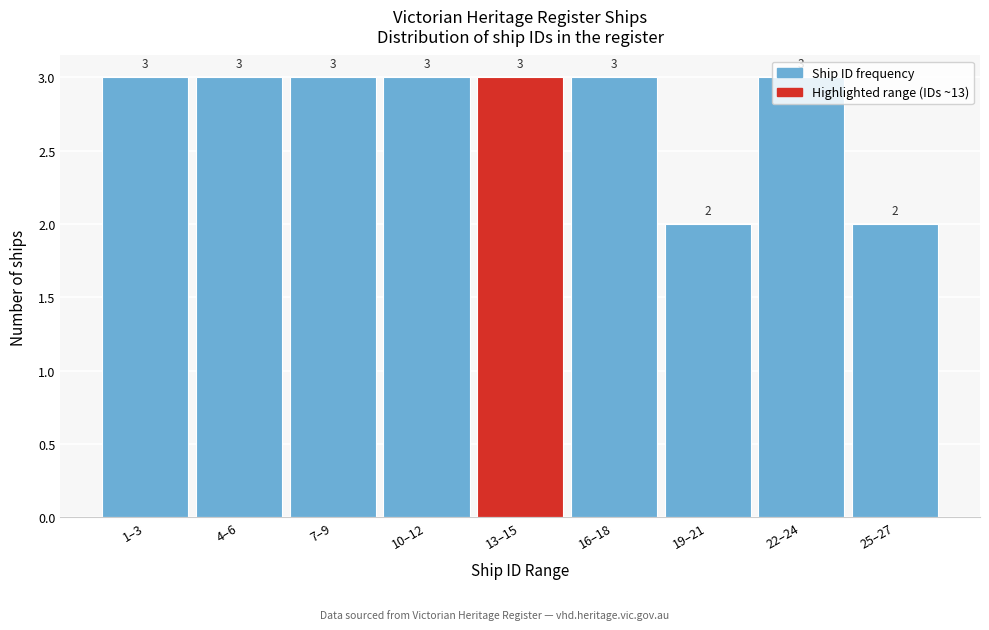

What is the label of the 4th bar from the right?

16–18